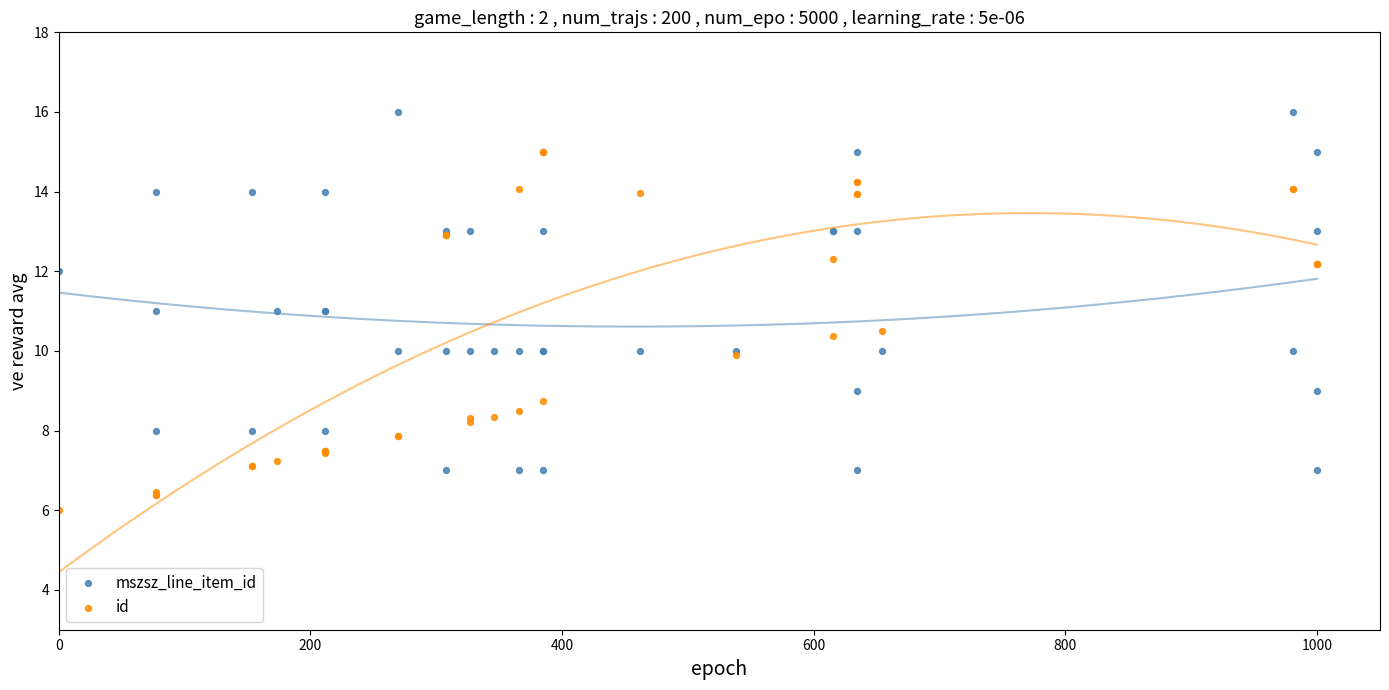

What is the X range (max minus min) for the scatter plot?

1000.0